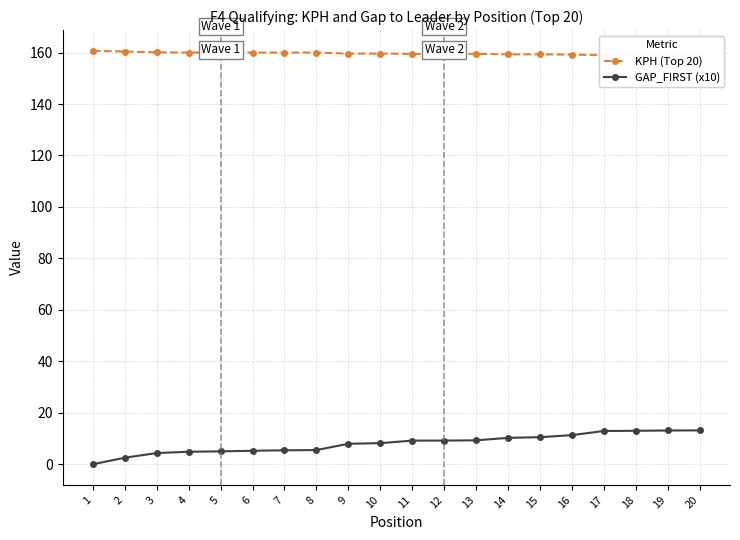

Is it true that KPH (Top 20) equals 159.5 at 13?

True